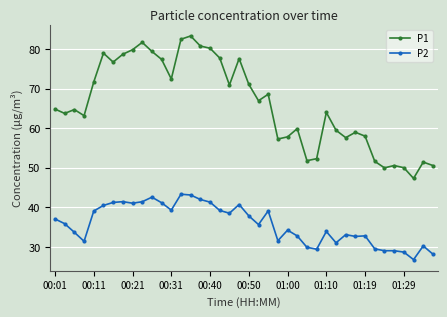

What is the value of the P1 point at the 1st from the left?

64.8